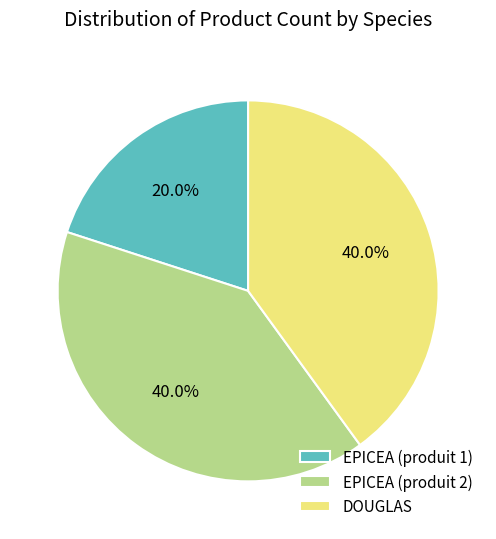

Combined, do DOUGLAS and EPICEA (produit 2) account for over 50%?

Yes